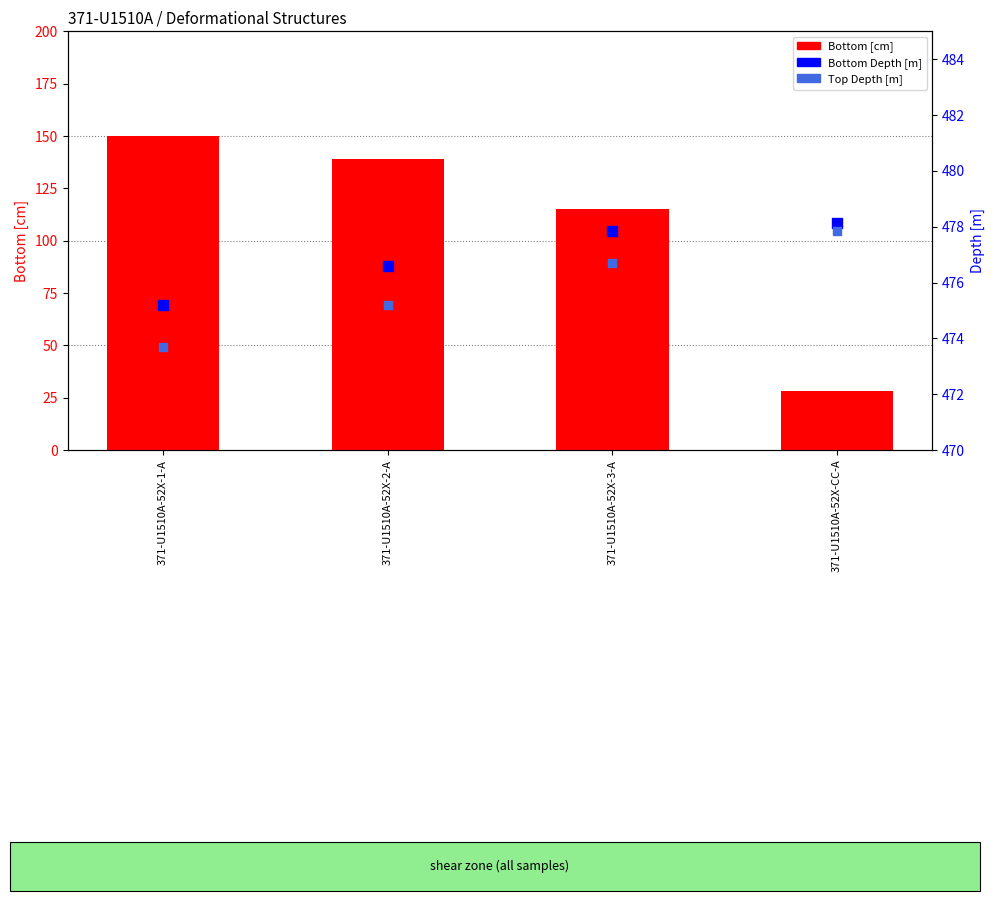

At how many categories does at least one series exceed 388?

4